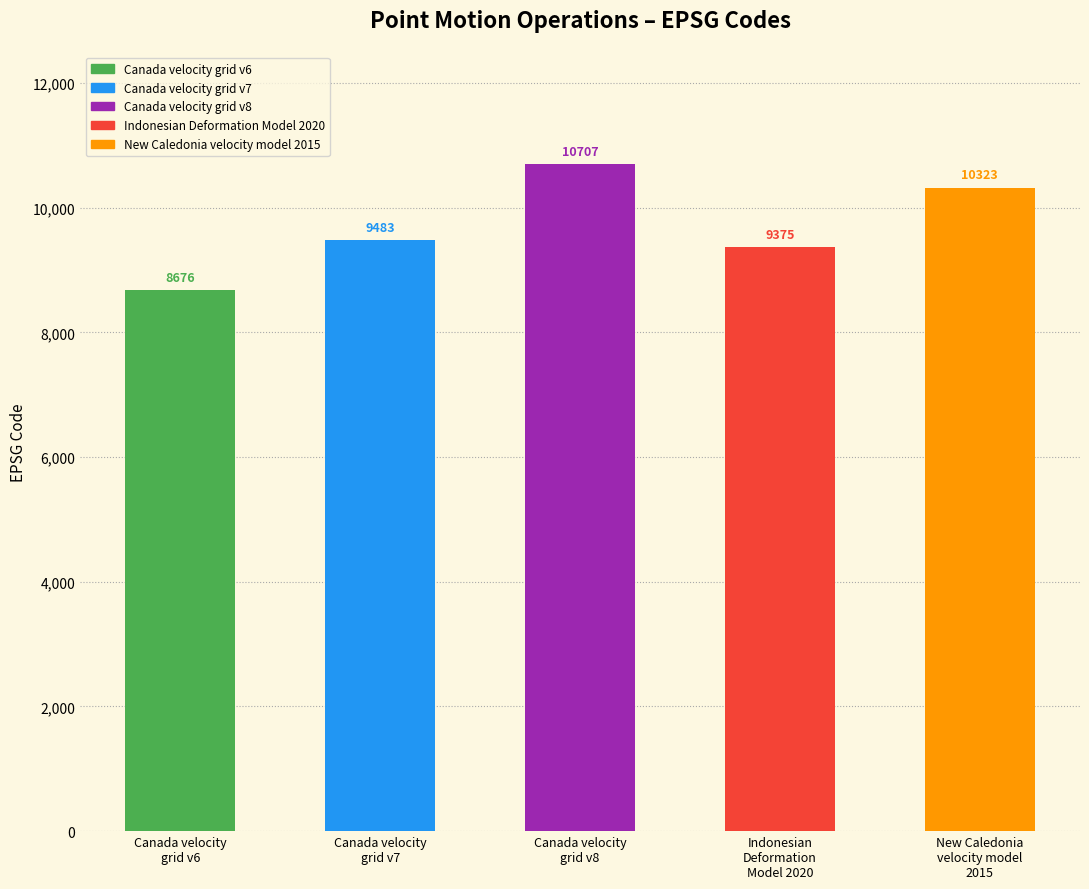

Between Indonesian
Deformation
Model 2020 and Canada velocity
grid v6, which is larger?

Indonesian
Deformation
Model 2020